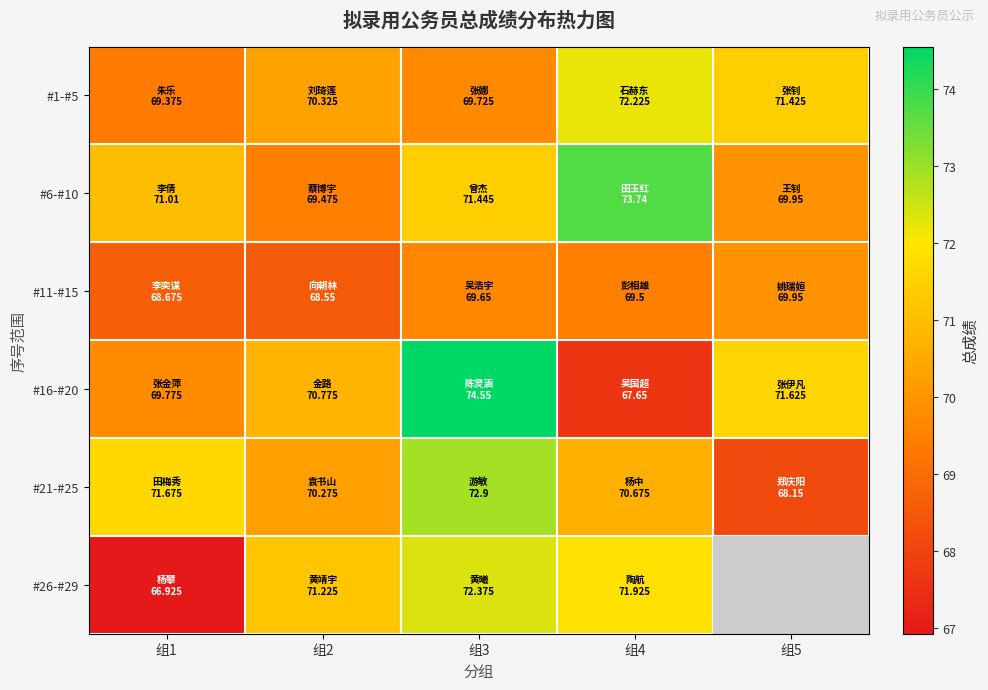

What is the spread (max minus min) of values at 组3?

4.9